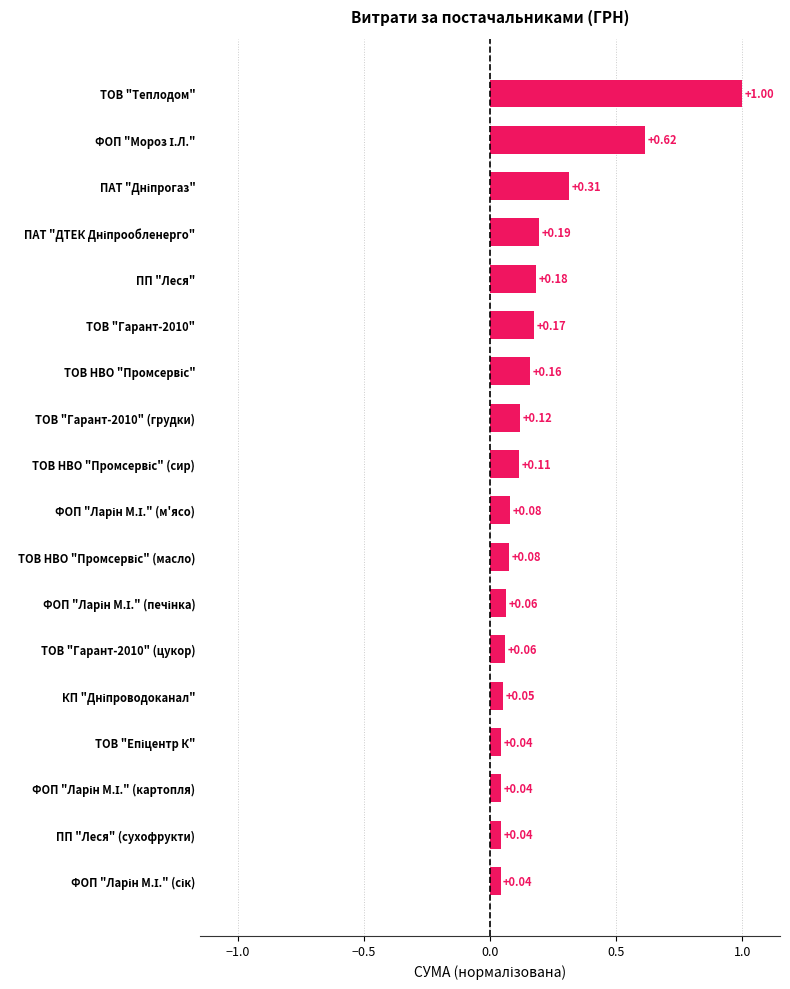

What is the sum of all values?

3.4